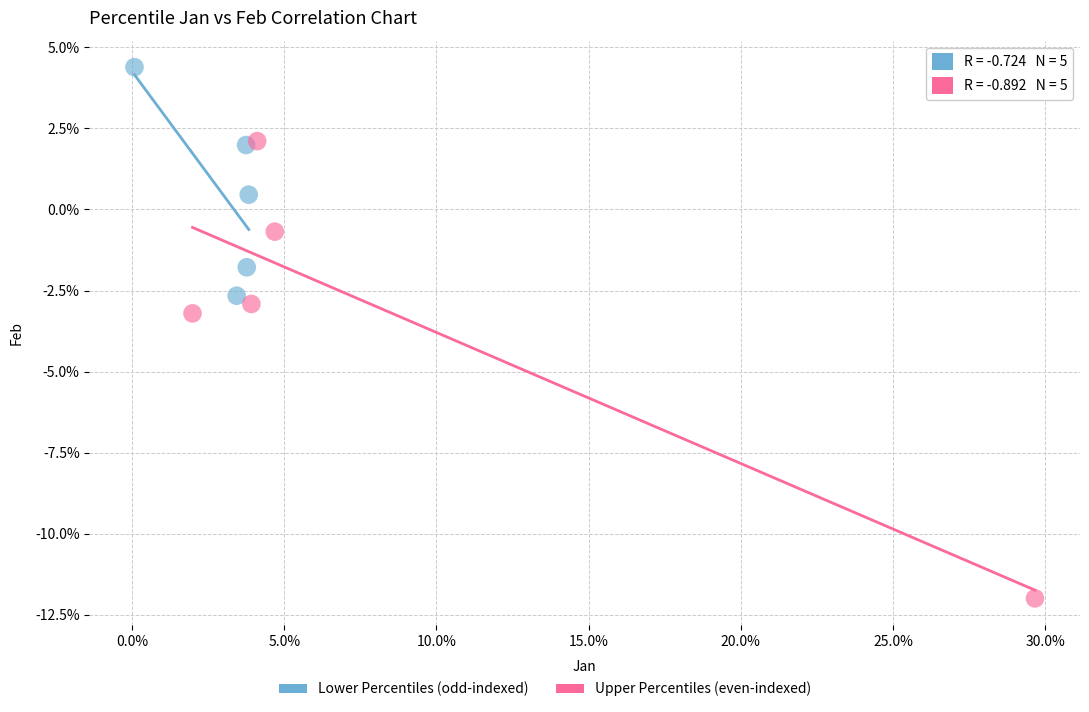

Which series reaches the maximum Y coordinate?

Lower Percentiles (odd-indexed)